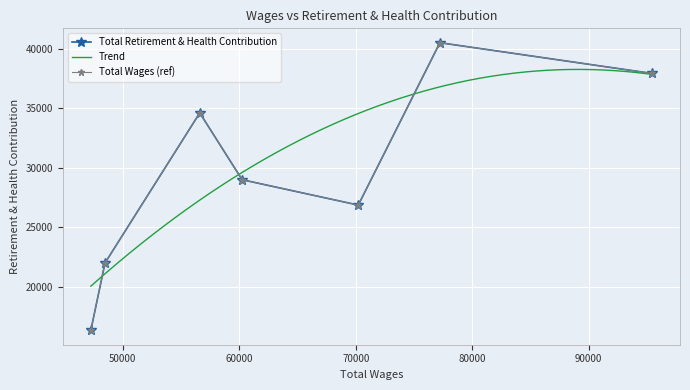

What is the ratio of the value at 56602 to the value at 95423?

0.9